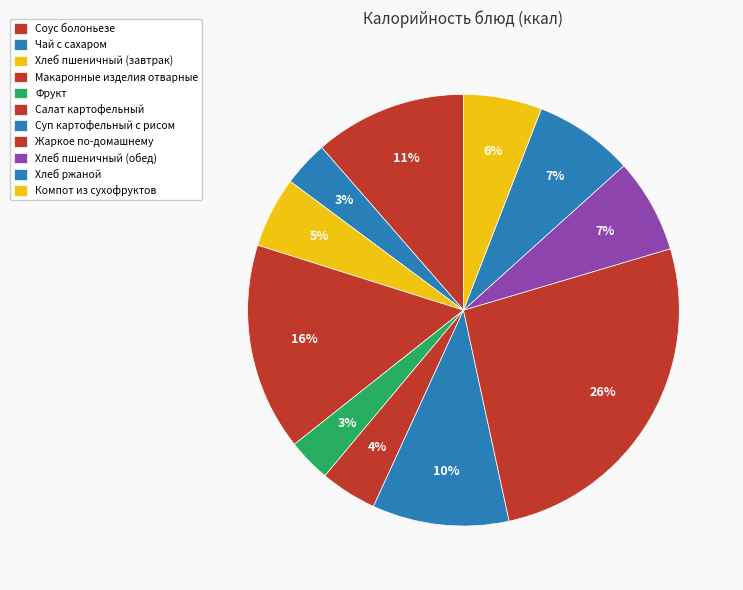

What portion of the pie excludes Соус болоньезе?

88.6%